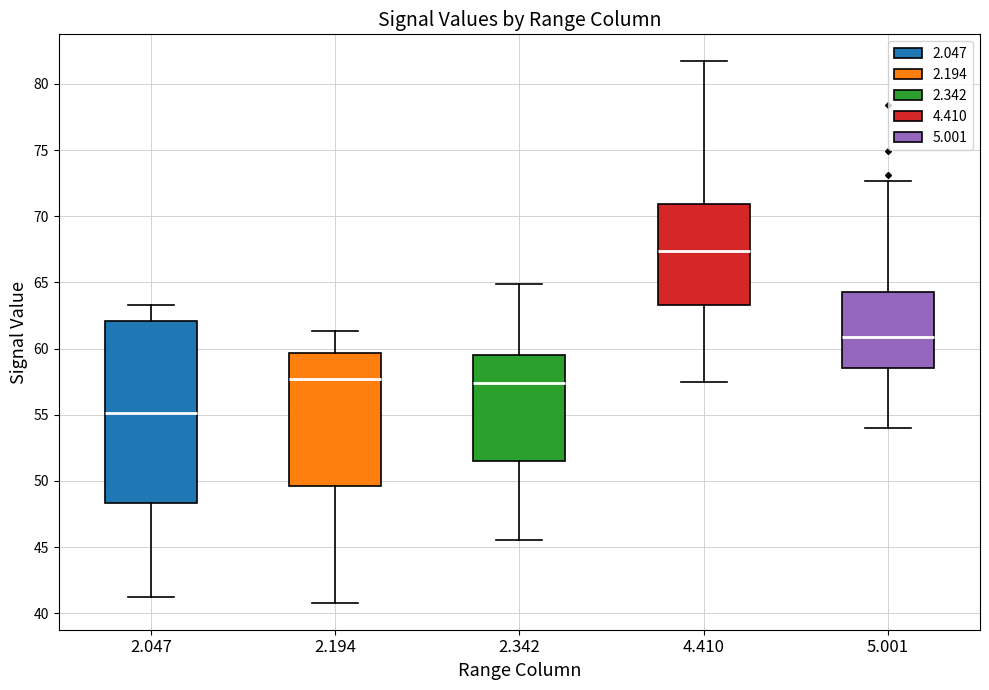

Reading left to right, transcribe this box plot: for each box, give where its median line is, the range the box spans, and where its two whiskers end, as read against the y-axis. The values are not printed on the chart, so give them approximately, as read against the axis.

2.047: median 55.0, box 48.5 to 62.0, whiskers 41.0 to 63.5
2.194: median 57.5, box 49.5 to 59.5, whiskers 41.0 to 61.5
2.342: median 57.5, box 51.5 to 59.5, whiskers 45.5 to 65.0
4.410: median 67.5, box 63.5 to 71.0, whiskers 57.5 to 81.5
5.001: median 61.0, box 58.5 to 64.5, whiskers 54.0 to 72.5